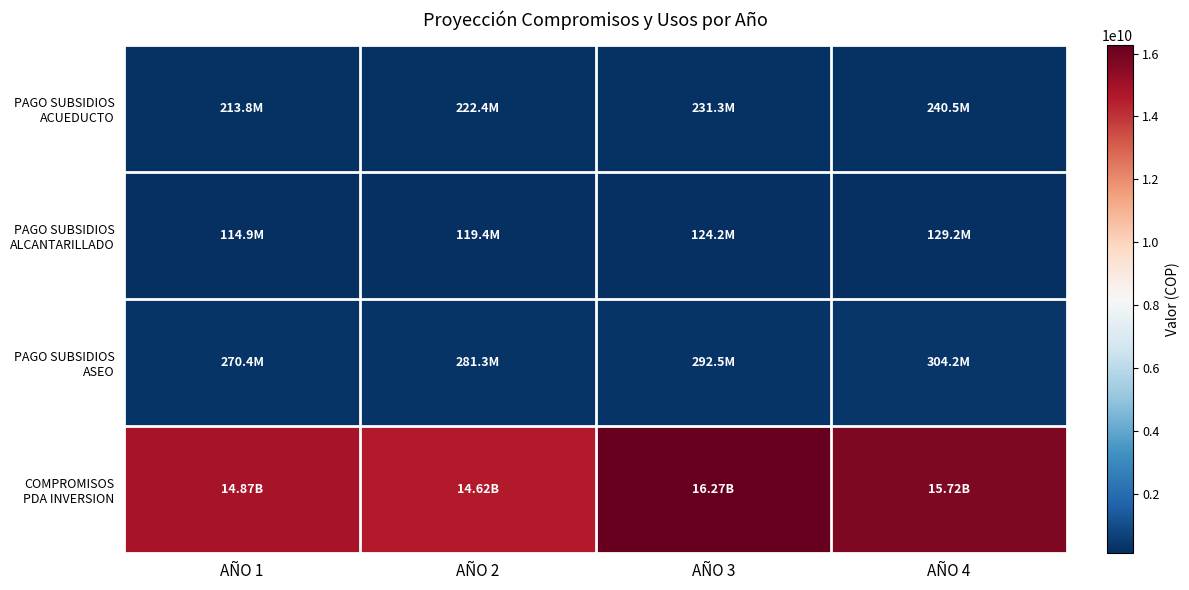

What is the minimum value shown in the chart?

114851380.1